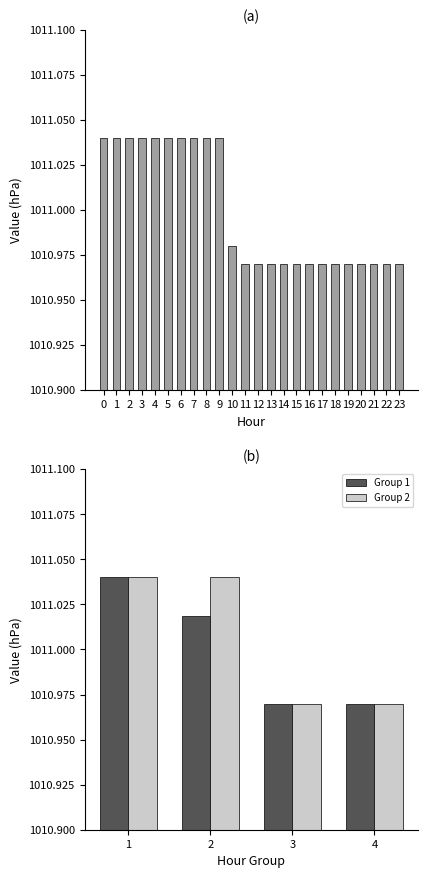

At which category does the chart reach its minimum across all series?

11